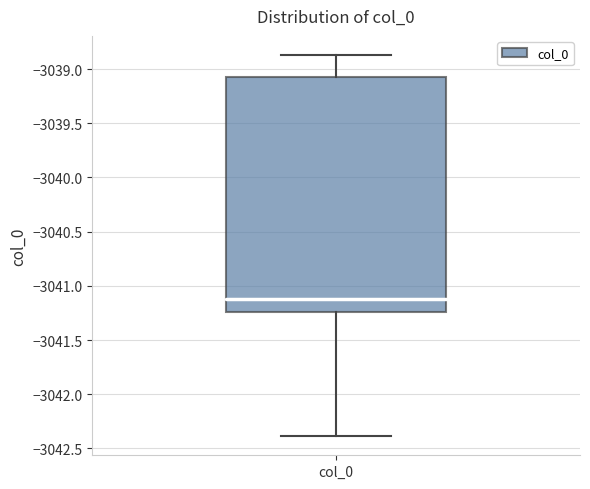

Transcribe this box plot: give where the median line is, the range the box spans, and where the two whiskers end, as read against the y-axis. The values are not printed on the chart, so give them approximately, as read against the axis.

median -3041.10, box -3041.25 to -3039.05, whiskers -3042.40 to -3038.85